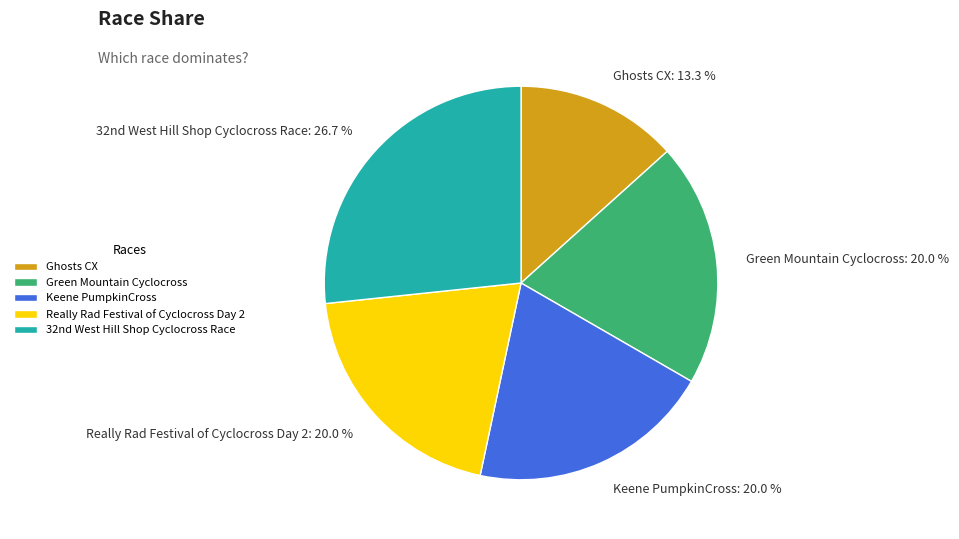

The Green Mountain Cyclocross slice represents 9% of the pie. True or false?

False